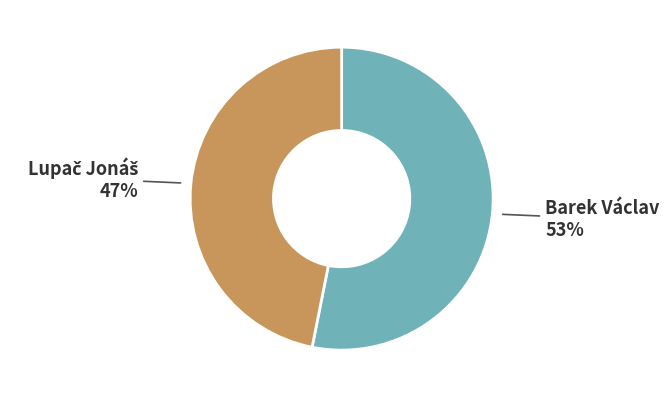

Is there a majority slice in this chart?

Yes